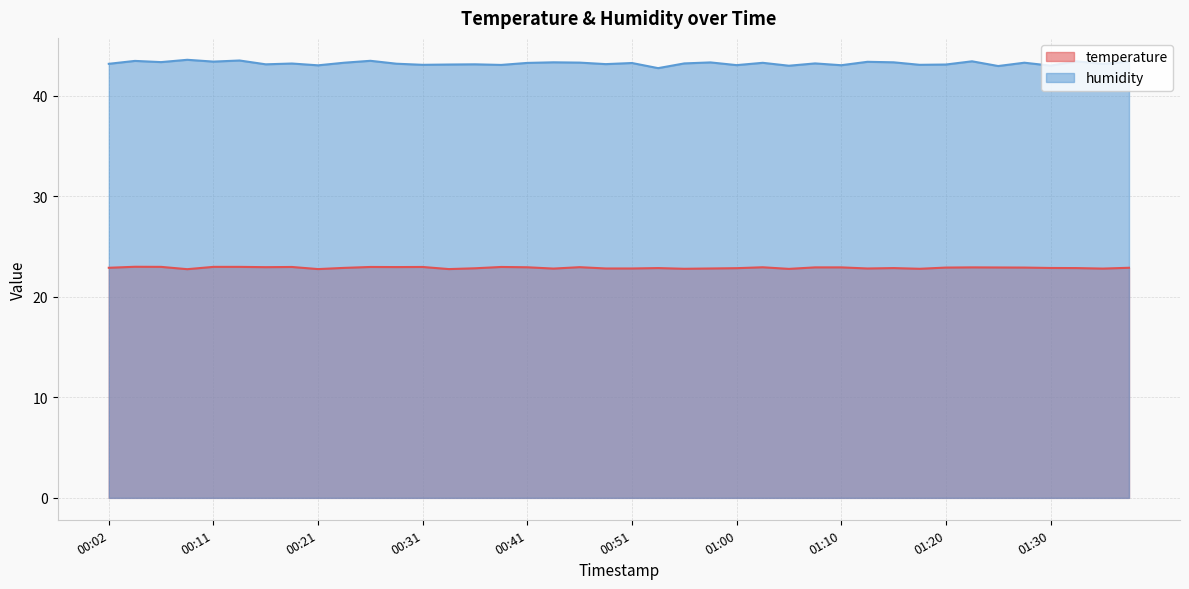

How many lines are shown in the chart?

2